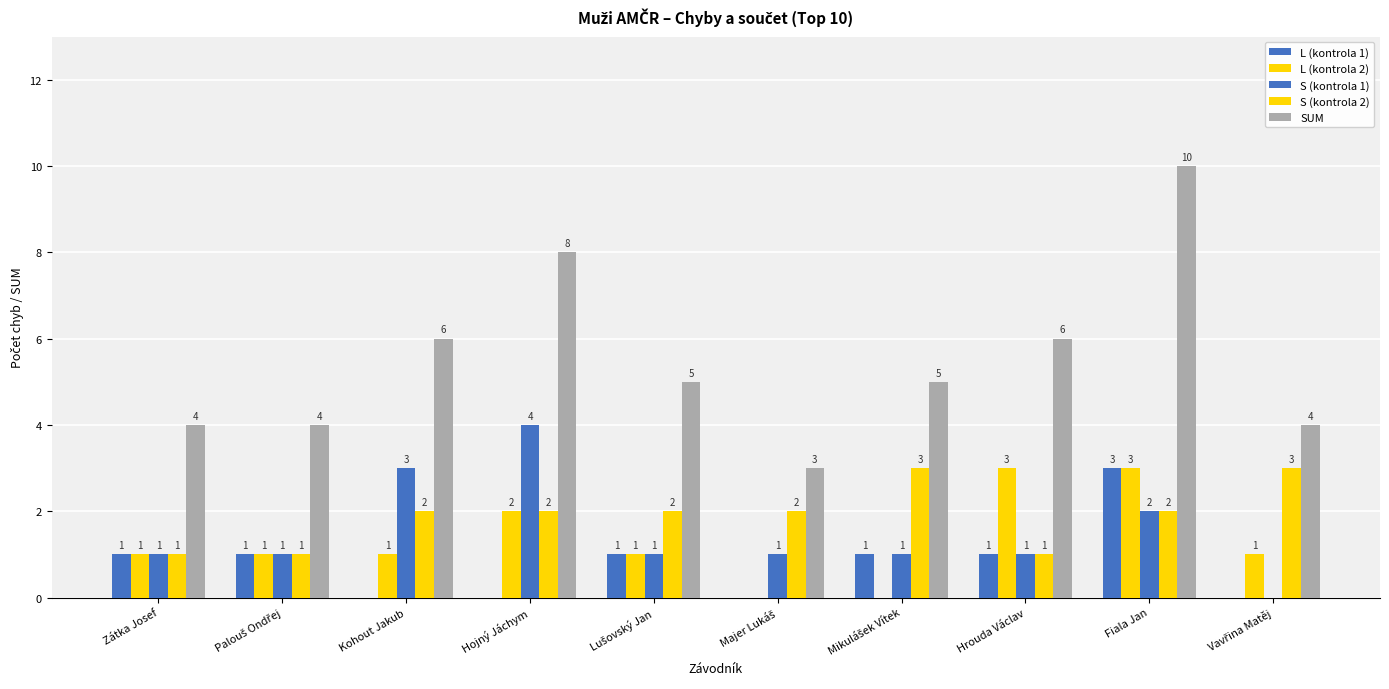

Are the bars horizontal?

No